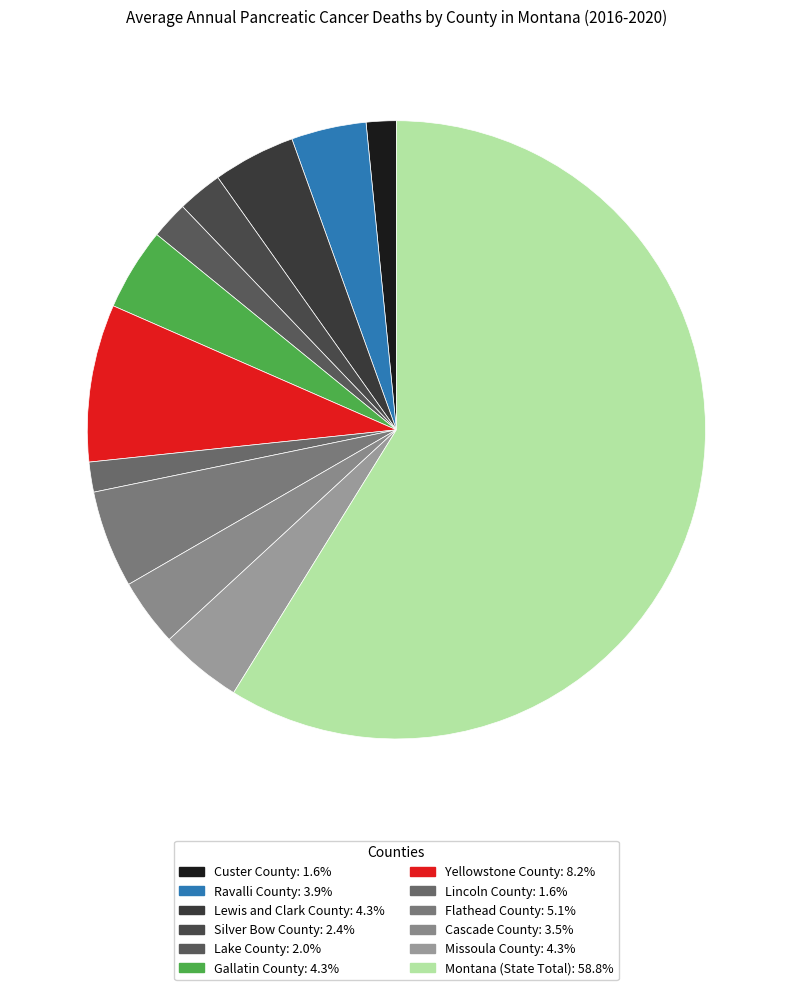

Which has a higher value, Missoula County or Yellowstone County?

Yellowstone County